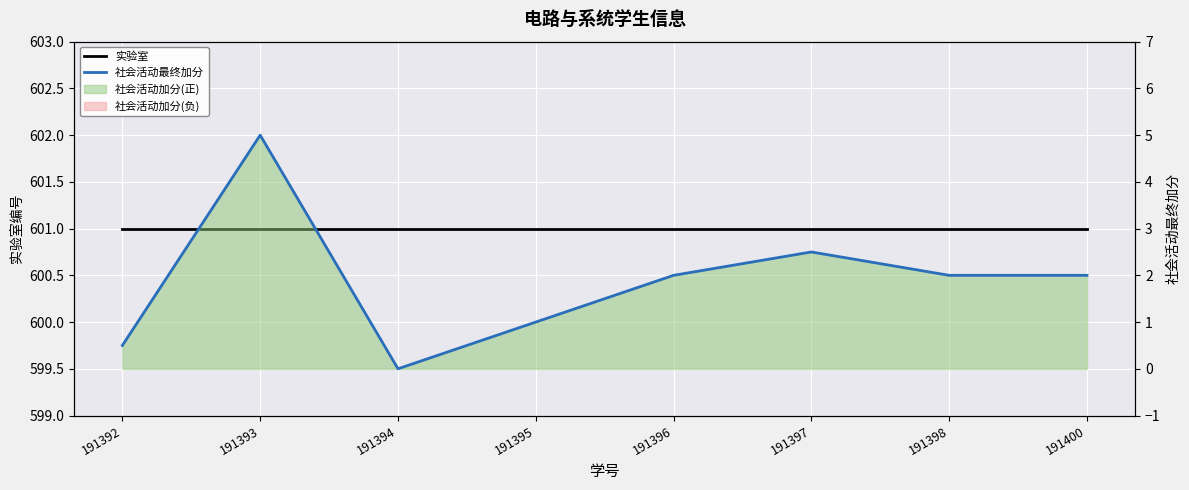

In 社会活动最终加分, how many points are lower than both neighbors (excluding endpoints)?

1